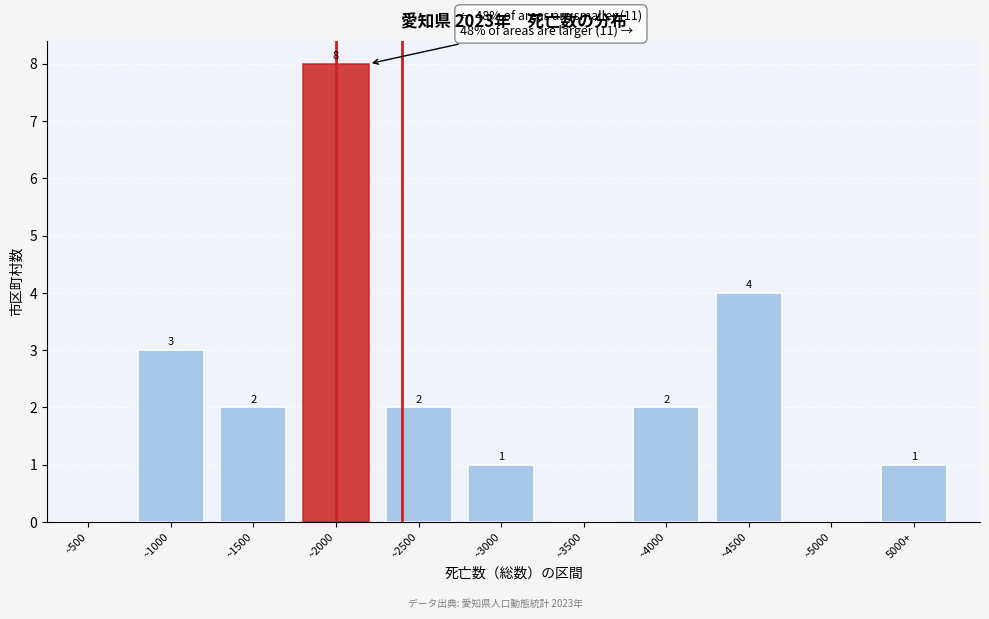

Reading left to right, what are all the values shown in this chart?

~500=0	~1000=3	~1500=2	~2000=8	~2500=2	~3000=1	~3500=0	~4000=2	~4500=4	~5000=0	5000+=1